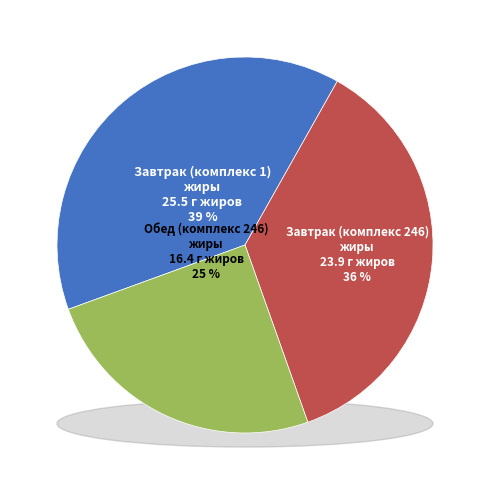

The Суп картофельный с мясными фрикадельками slice represents 22% of the pie. True or false?

False